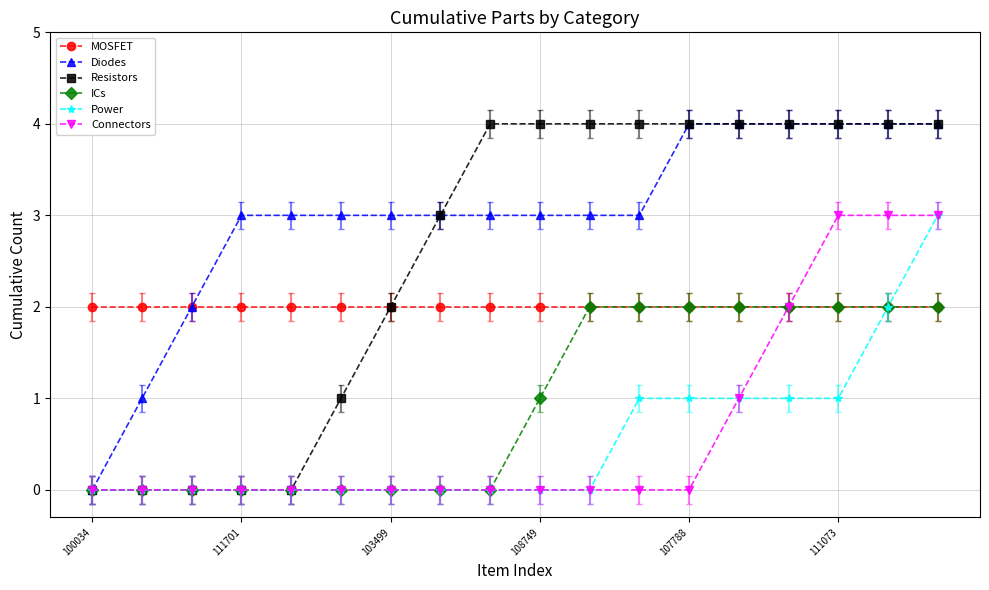

Which series has the largest total across all categories?

Diodes